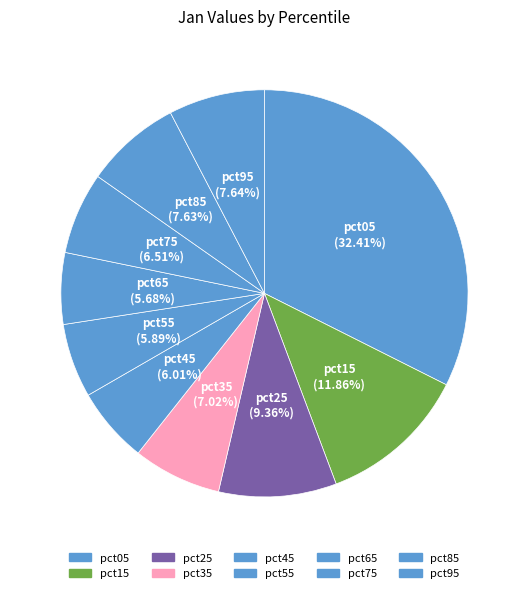

How many segments does this pie chart have?

10